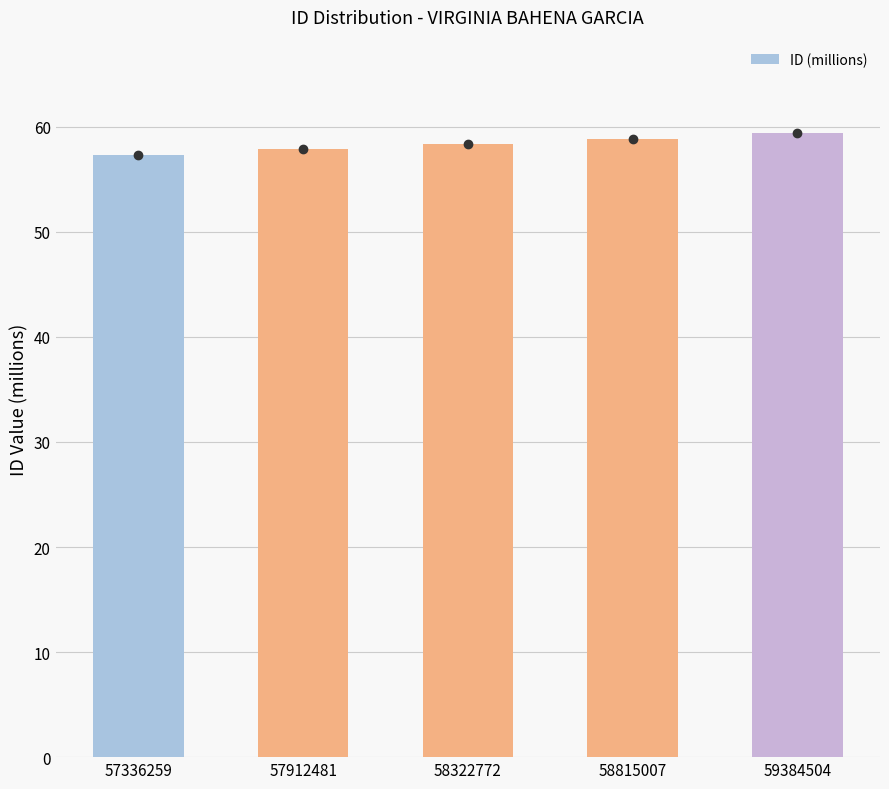

How many data points does each series have?

5